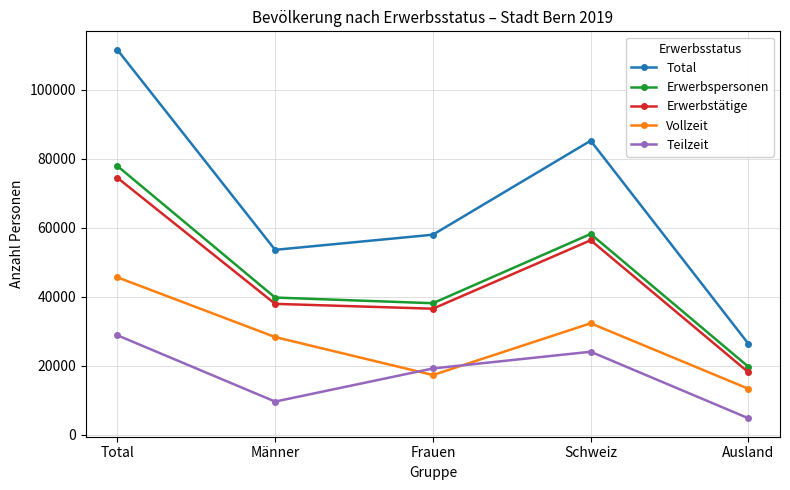

How many data points in Total are less than 58030?

2